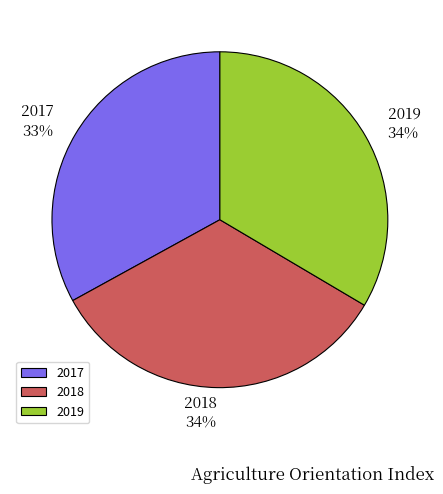

The 2018 slice represents 34% of the pie. True or false?

True